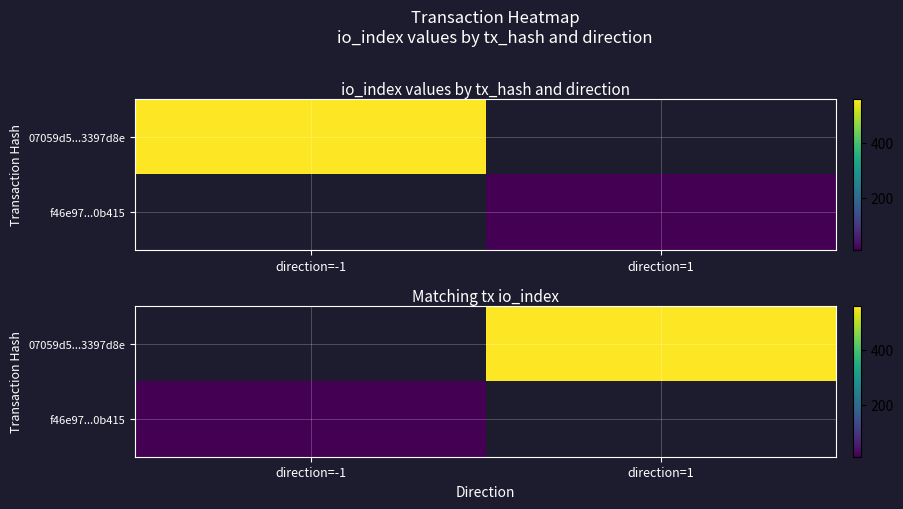

Rank the categories by 07059d5...3397d8e value from lowest to highest.

direction=-1, direction=1